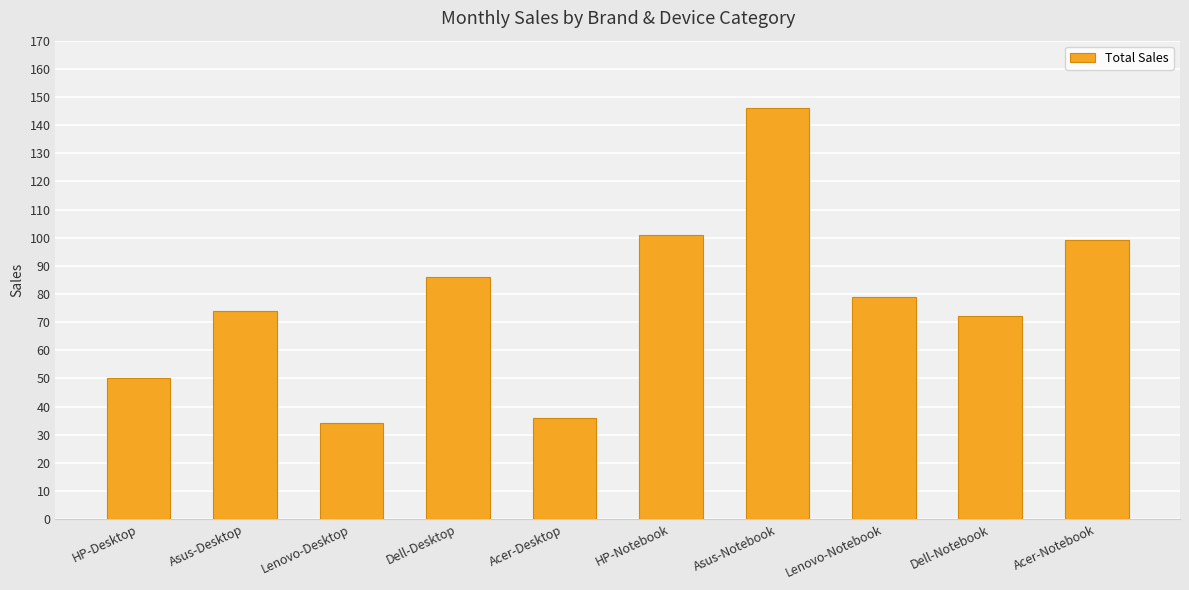

What is the difference between the second highest and minimum values?

67